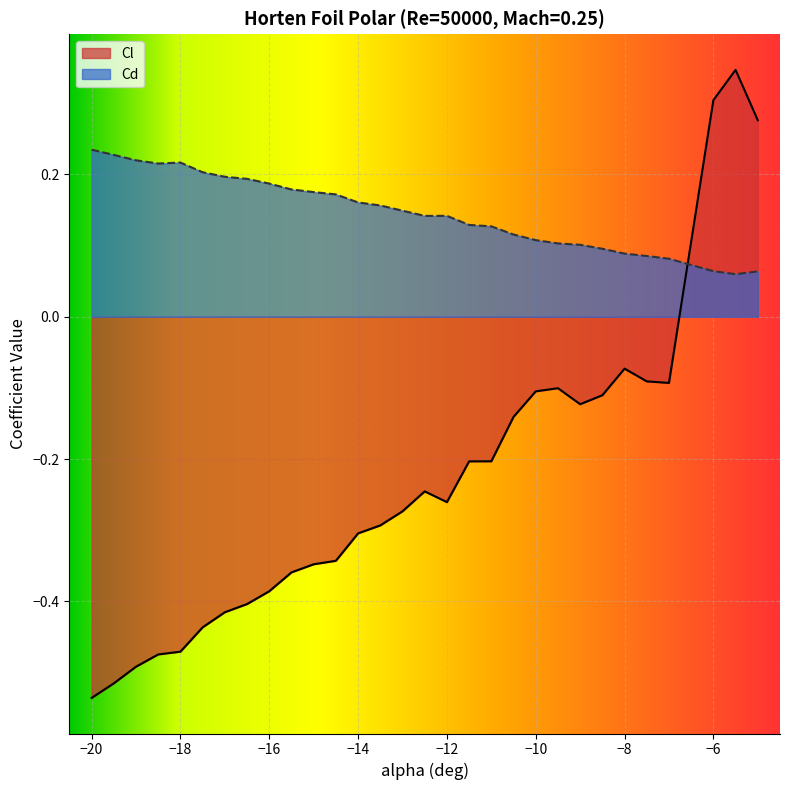

The value of Cd at -6 is 0.1. True or false?

True